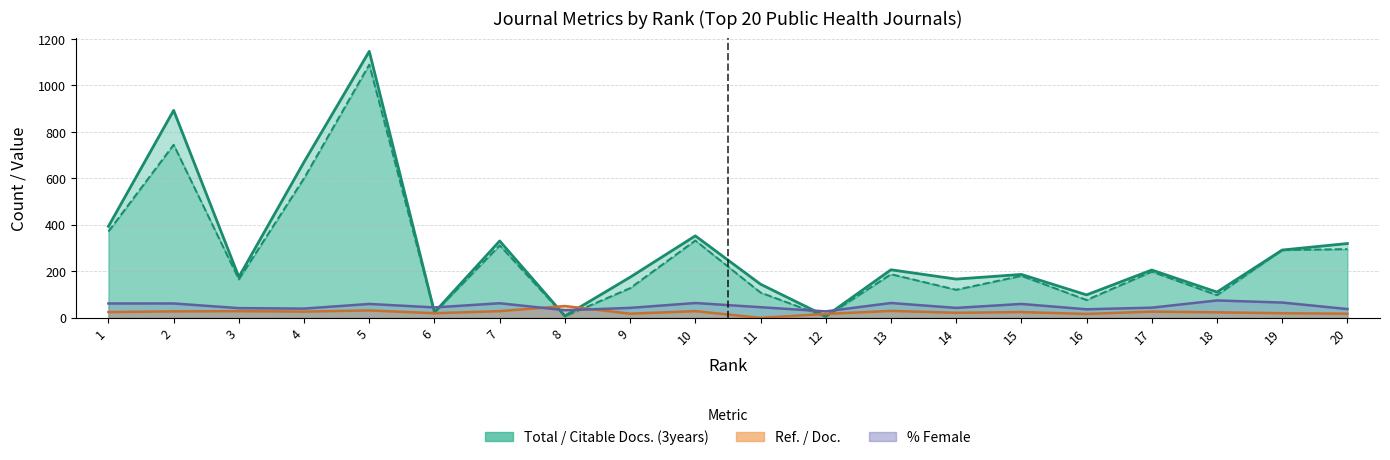

Reading left to right, list all the values displayed in this chart.

Total Docs. (3years): 1=394	2=893	3=176	4=671	5=1147	6=24	7=331	8=8	9=175	10=353	11=145	12=7	13=207	14=167	15=187	16=99	17=206	18=111	19=292	20=320
Citable Docs. (3years): 1=372	2=745	3=166	4=601	5=1090	6=23	7=312	8=7	9=128	10=333	11=109	12=5	13=188	14=121	15=181	16=77	17=199	18=98	19=292	20=296
Ref. / Doc.: 1=25	2=28	3=29	4=27	5=32	6=20	7=29	8=51	9=18	10=29	11=0	12=17	13=30	14=22	15=25	16=17	17=27	18=24	19=20	20=18
%Female: 1=62	2=62	3=42	4=40	5=60	6=45	7=63	8=33	9=43	10=64	11=46	12=28	13=64	14=43	15=60	16=37	17=44	18=75	19=66	20=38